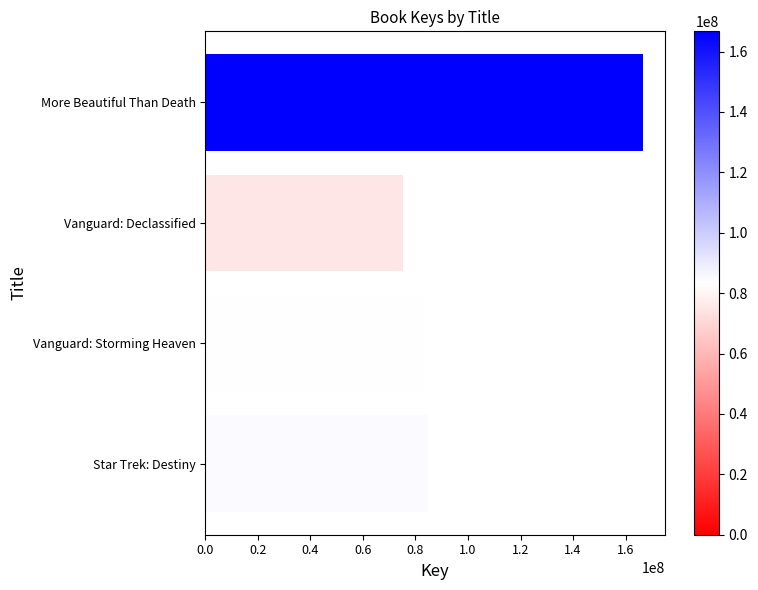

How many values are below 84738442?

2